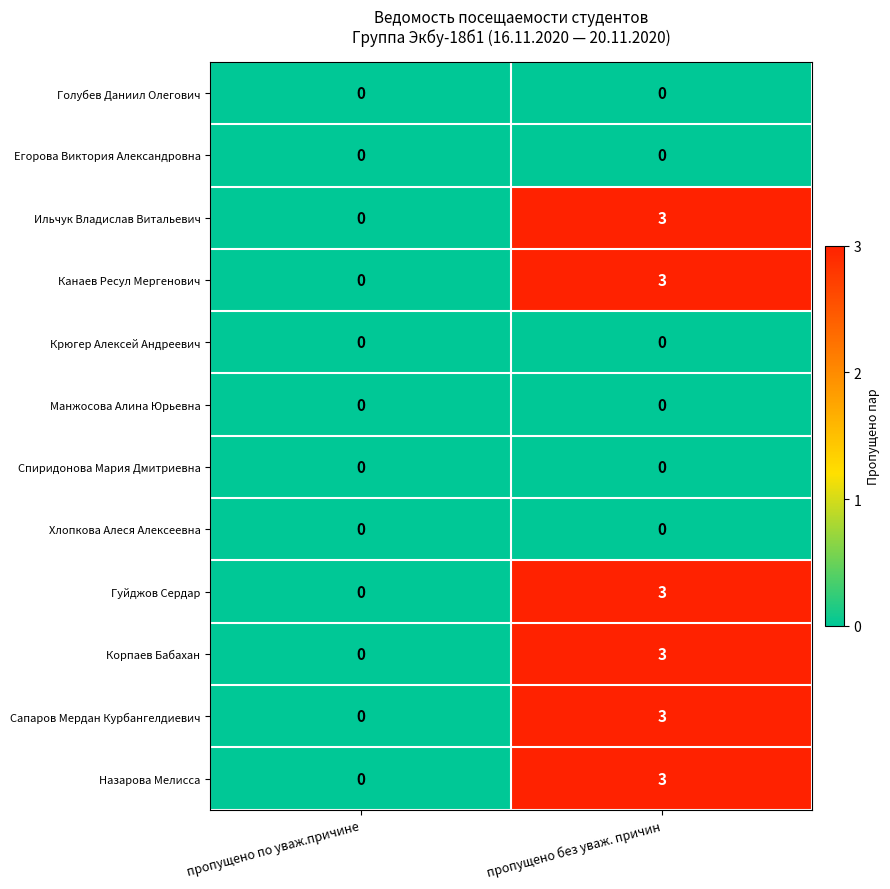

How many categories are shown in the chart?

2